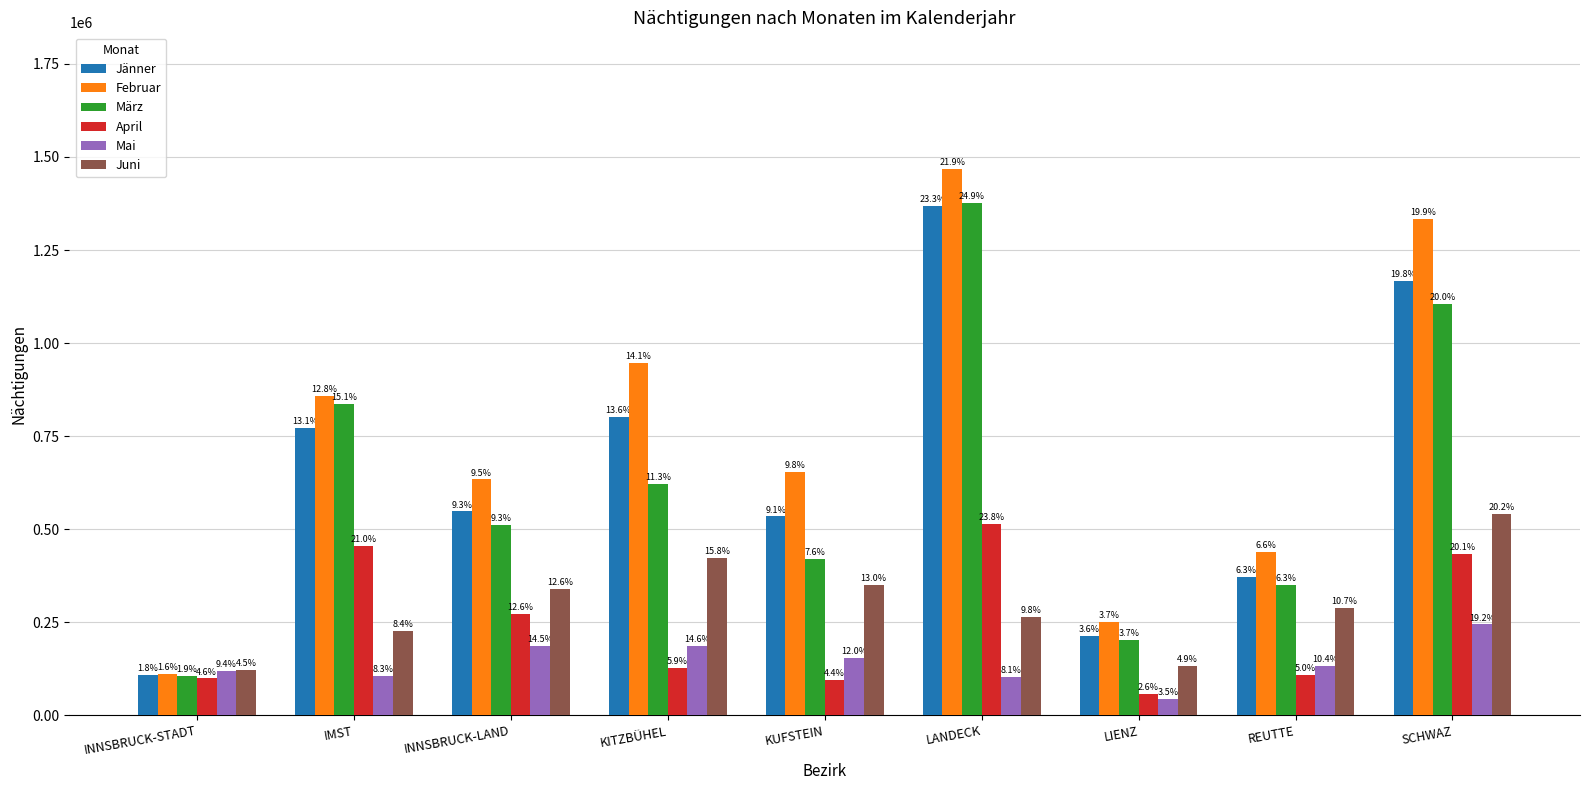

The Mai series shows 153432 at KUFSTEIN. True or false?

True